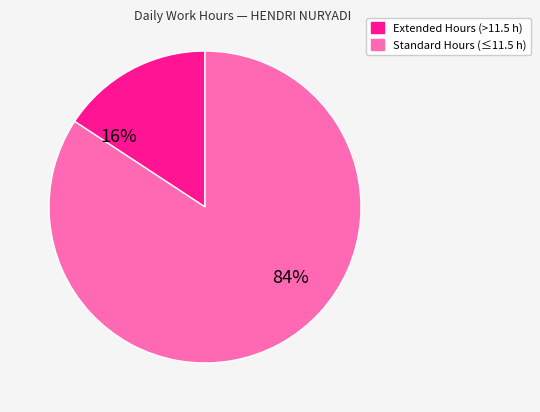

Does any single category account for the majority?

Yes